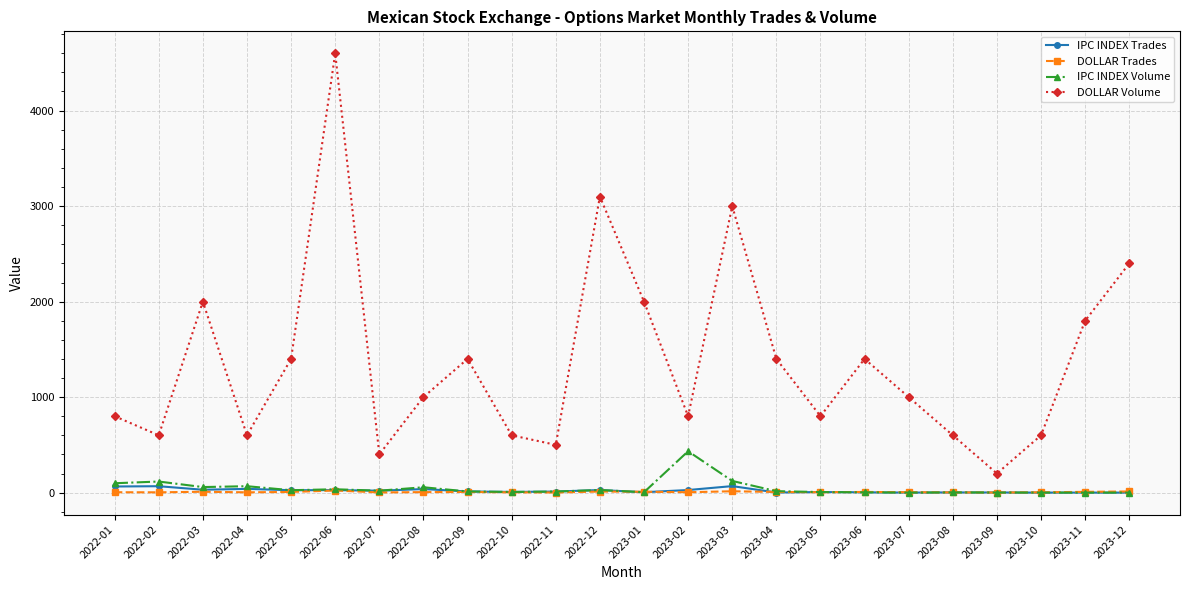

How many data points does each series have?

24